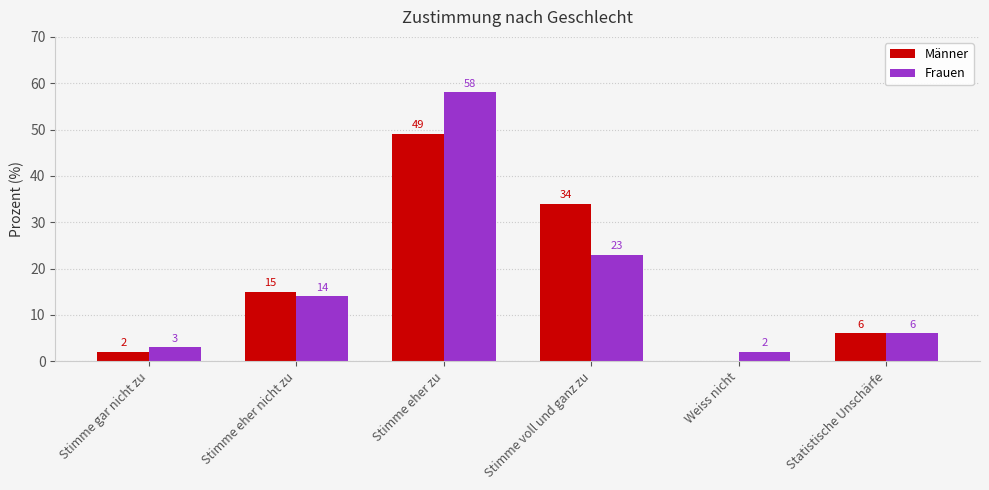

How many groups of bars are there?

6